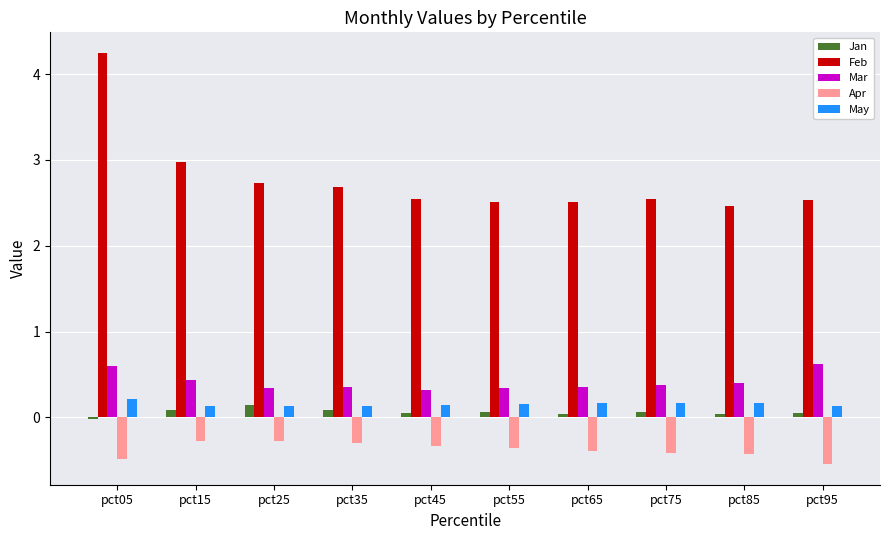

Between pct05 and pct45, which series saw the biggest shift?

Feb